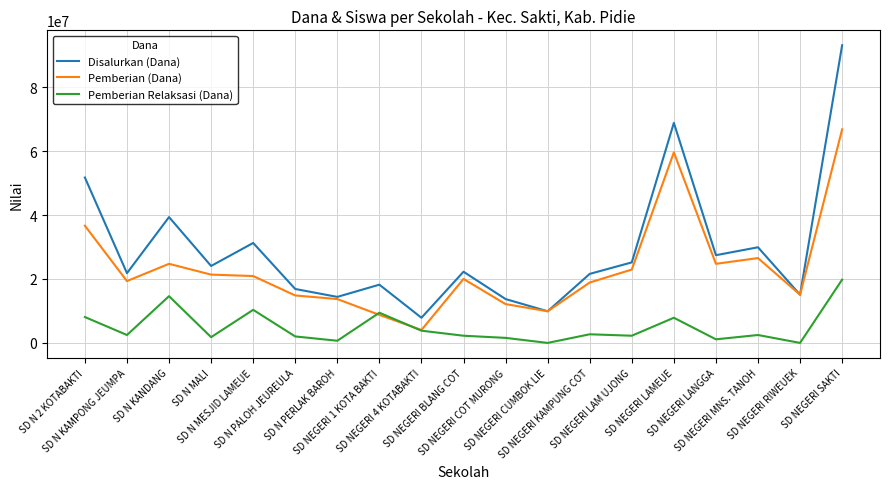

What is the maximum value shown in the chart?

93150000